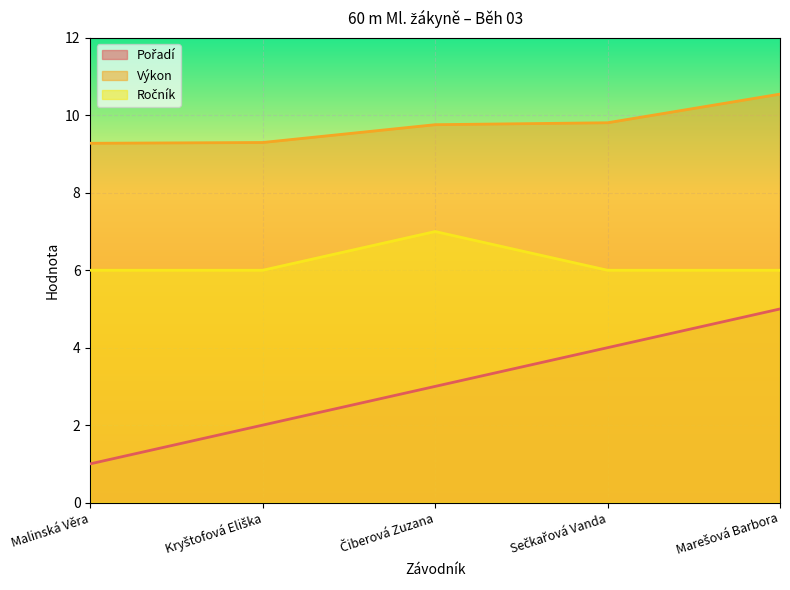

At which category is the sum across all series the highest?

Marešová Barbora